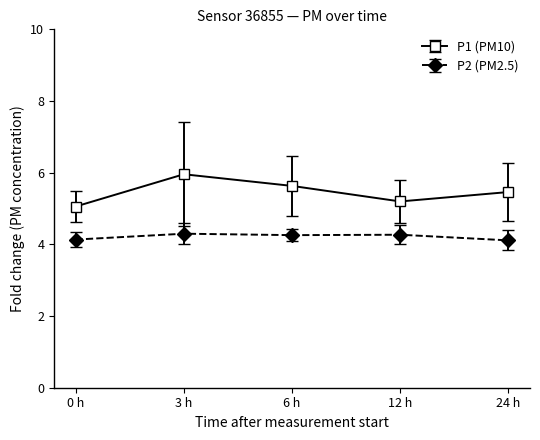

Which series has the largest total across all categories?

P1 (PM10)